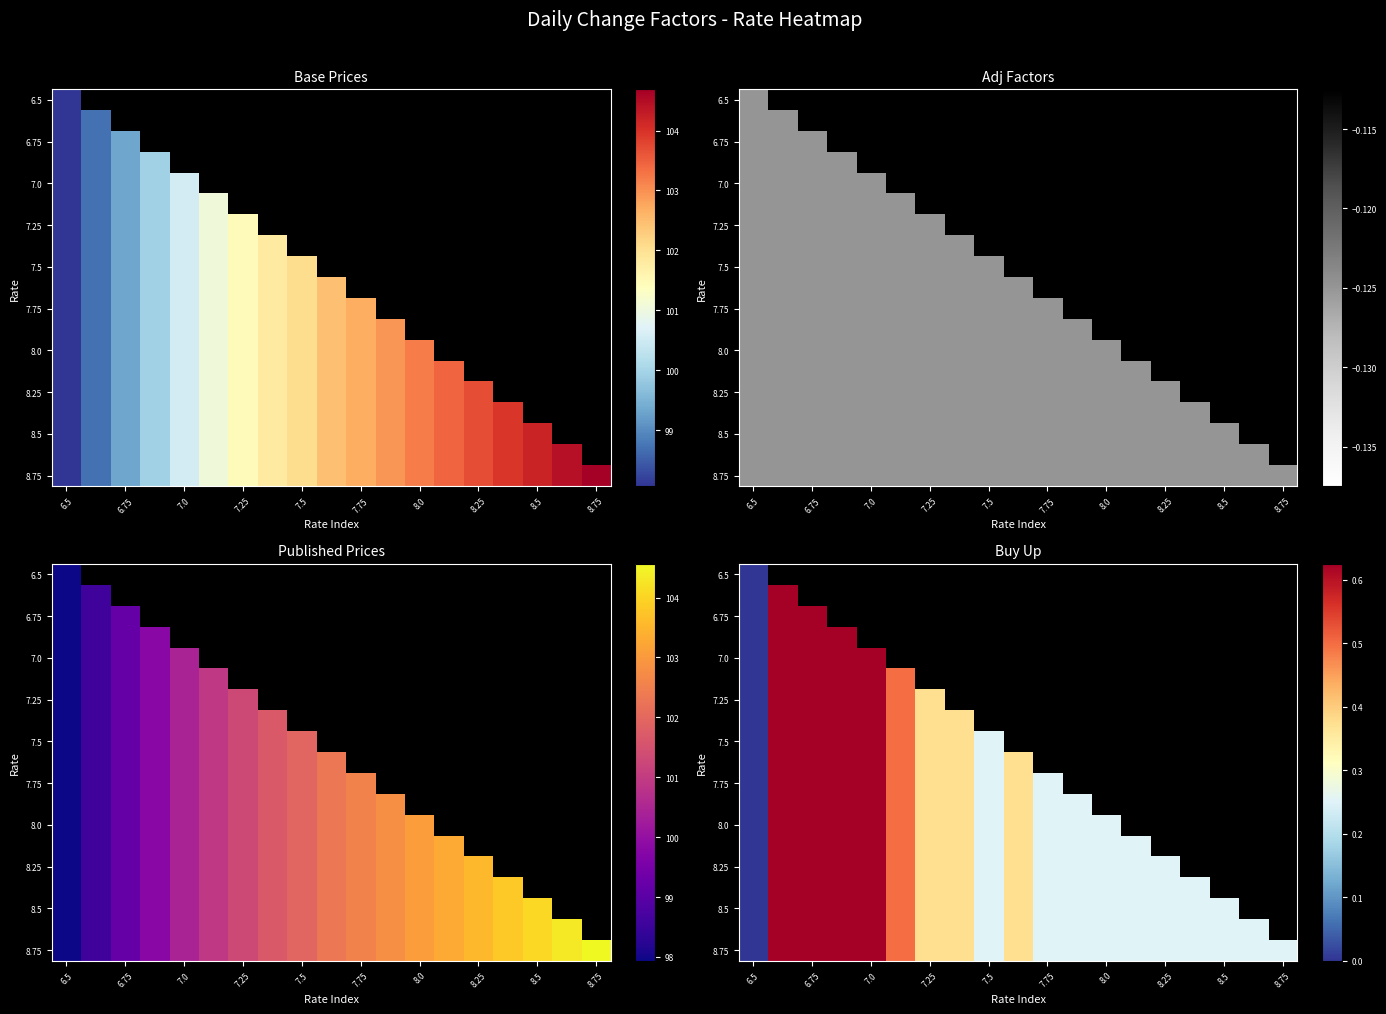

Count the number of categories in the chart.

19